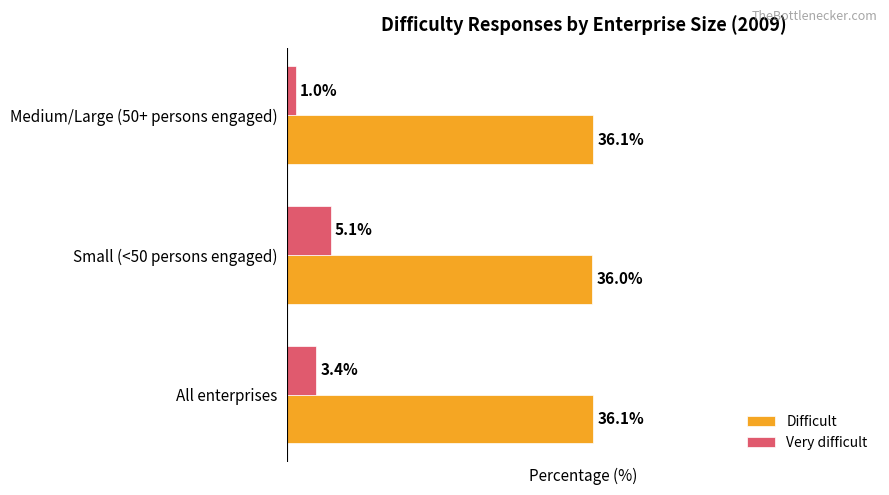

Rank the series at Small (<50 persons engaged) from highest to lowest value.

Difficult, Very difficult